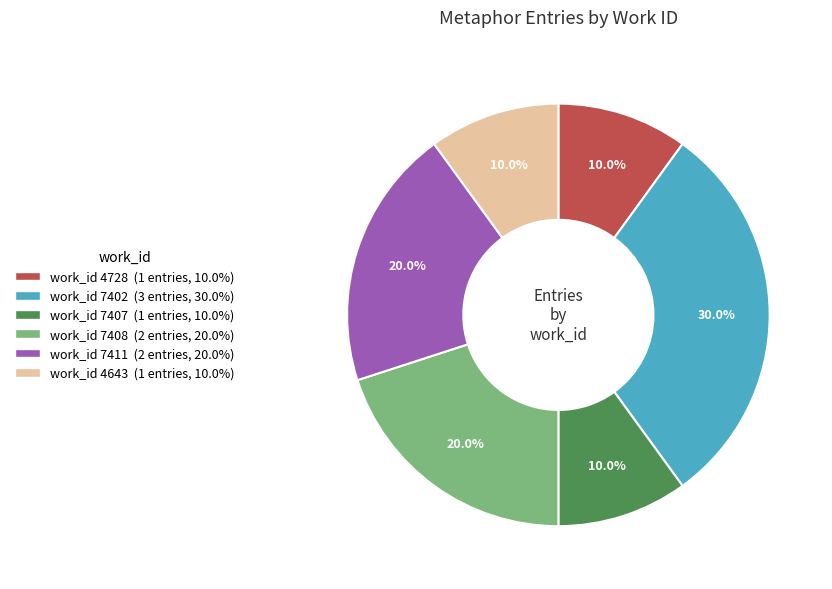

To the nearest percent, what is the average slice percentage?

17%